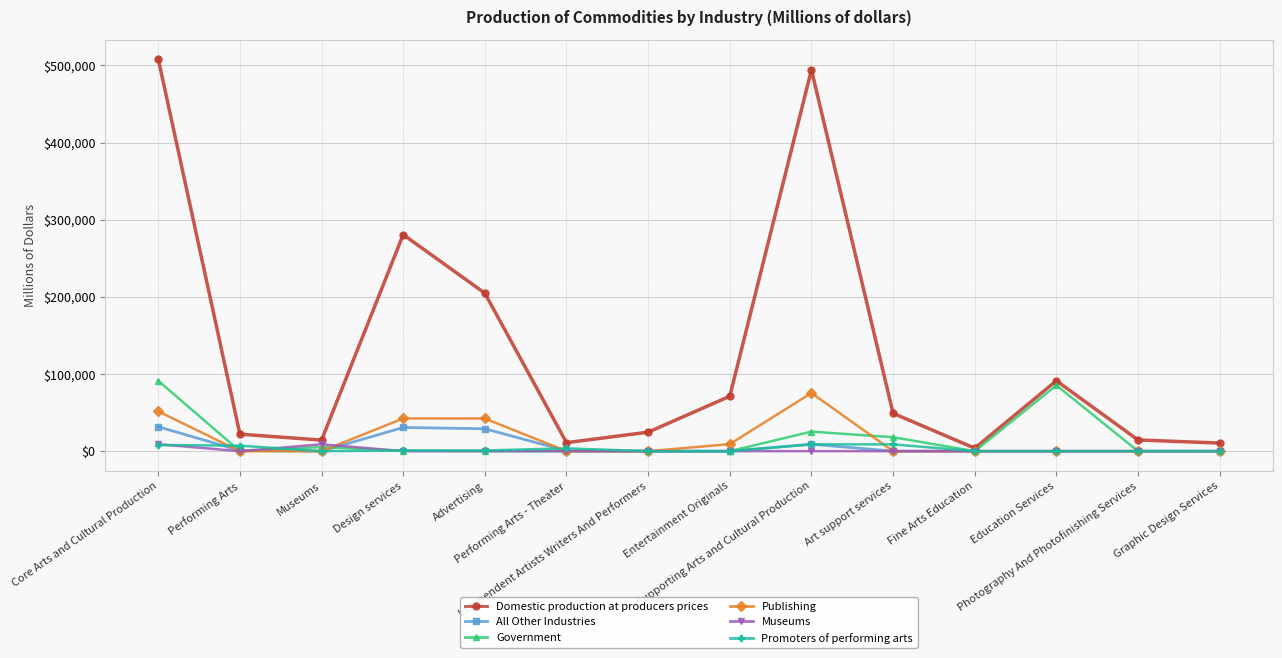

What is the label of the 9th point from the right?

Performing Arts - Theater